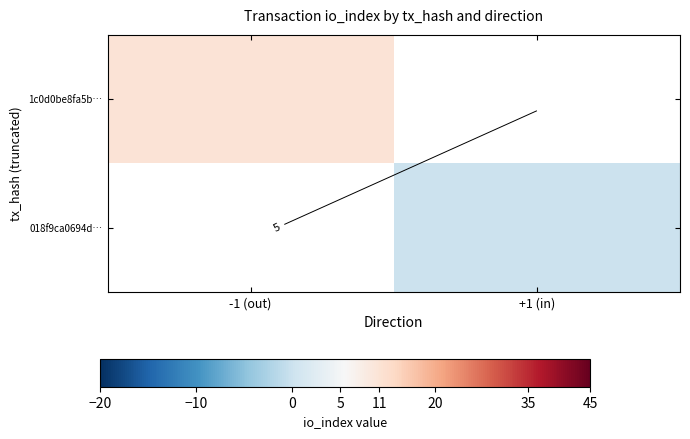

List the labels in order of 018f9ca0694d… value, smallest first.

-1 (out), +1 (in)